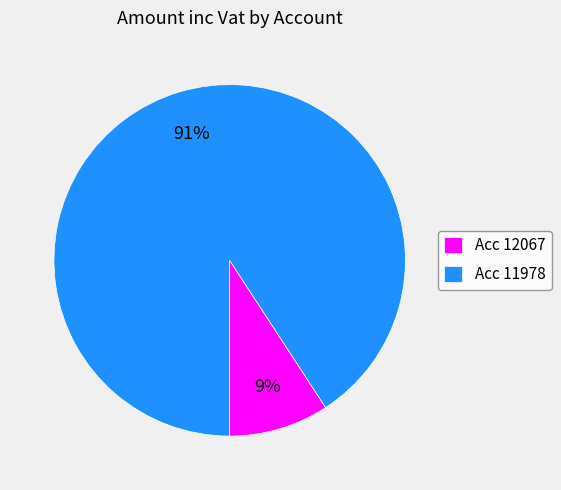

The Acc 12067 slice represents 3% of the pie. True or false?

False